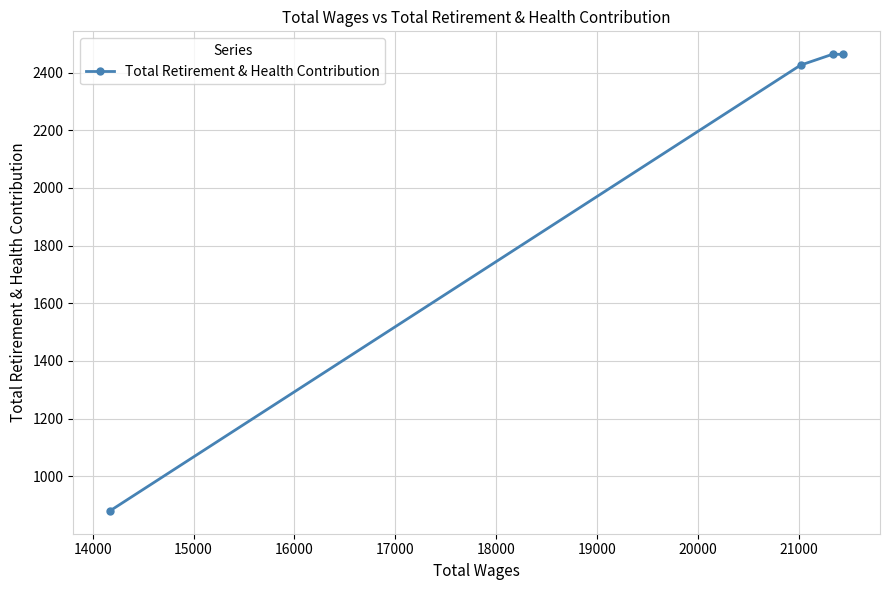

What is the sum of all values?

8233